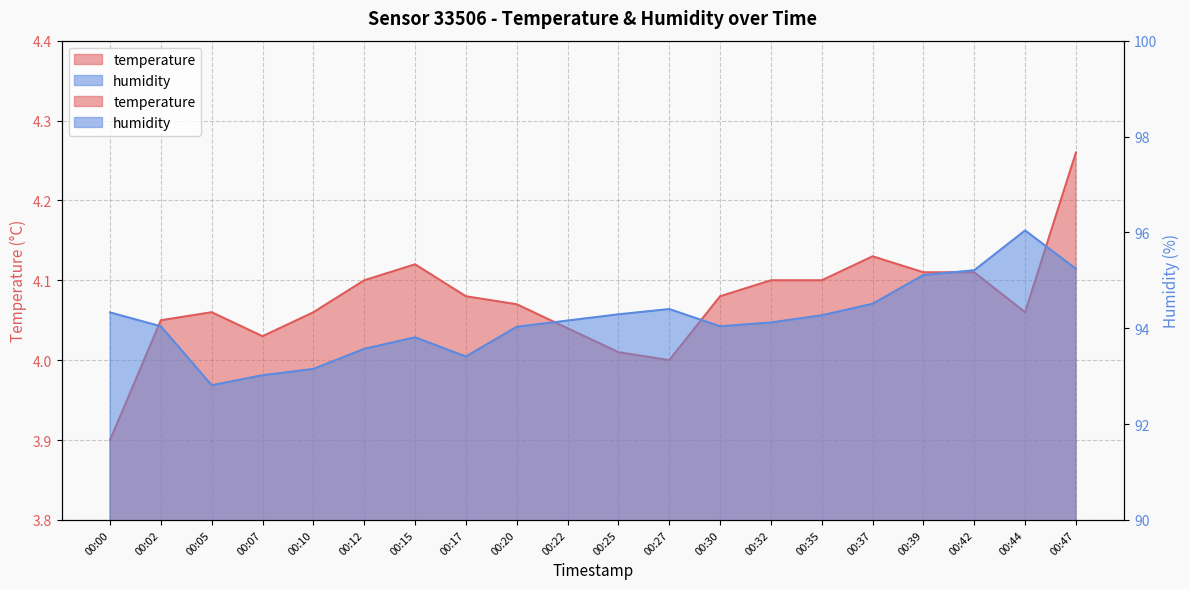

What are all the series names shown in the legend?

temperature, humidity